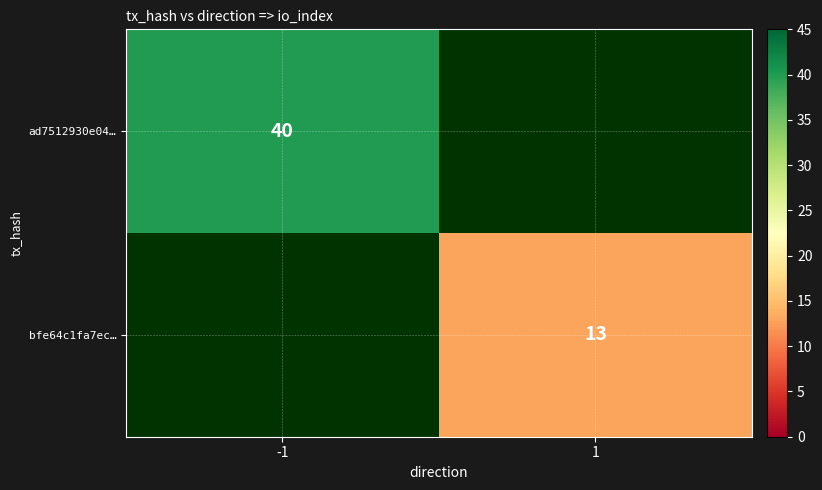

Is it true that bfe64c1fa7ec… equals 13 at 1?

True